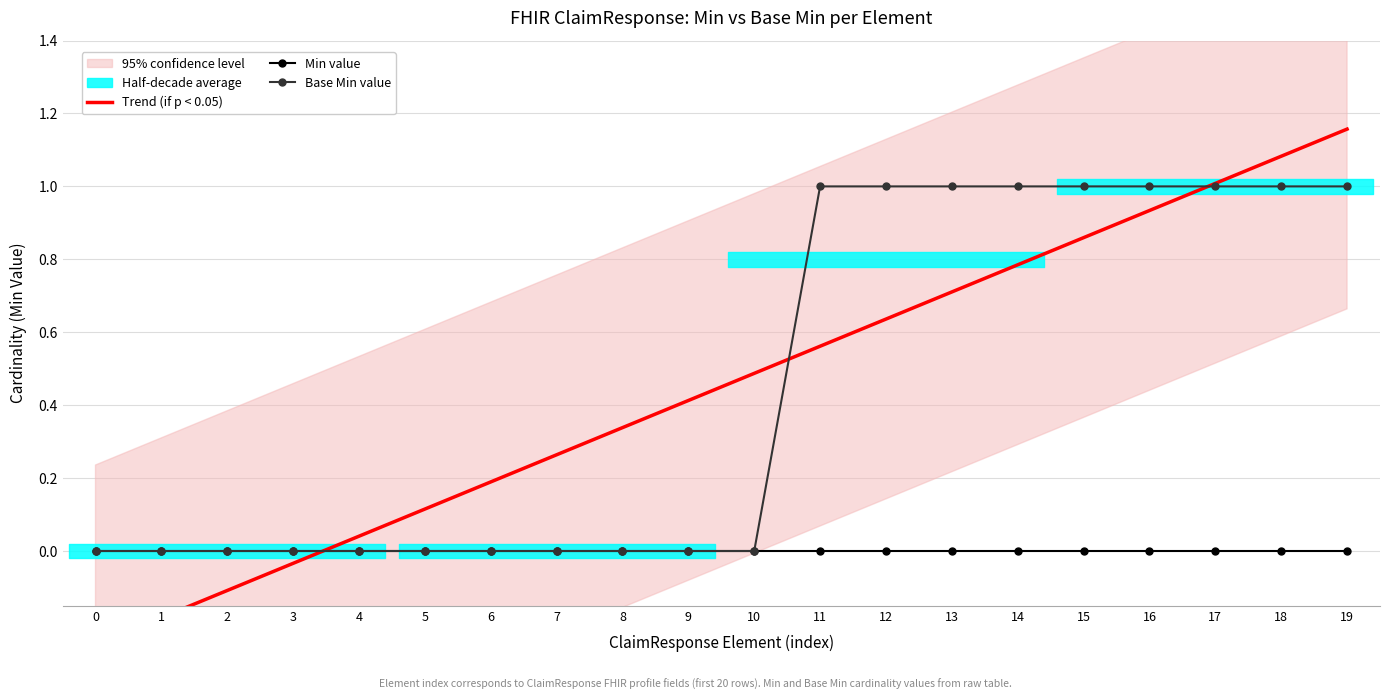

How many data points does each series have?

20